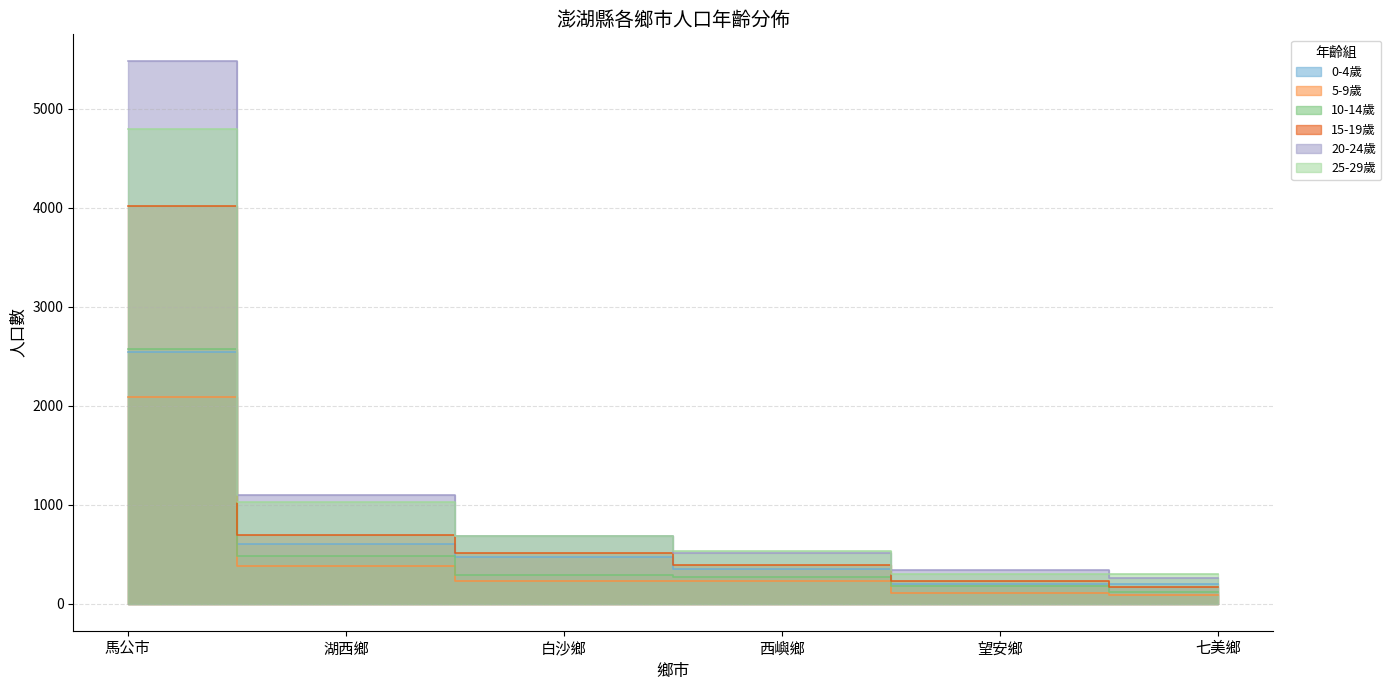

True or false: 10-14歲 and 25-29歲 cross at least once.

False